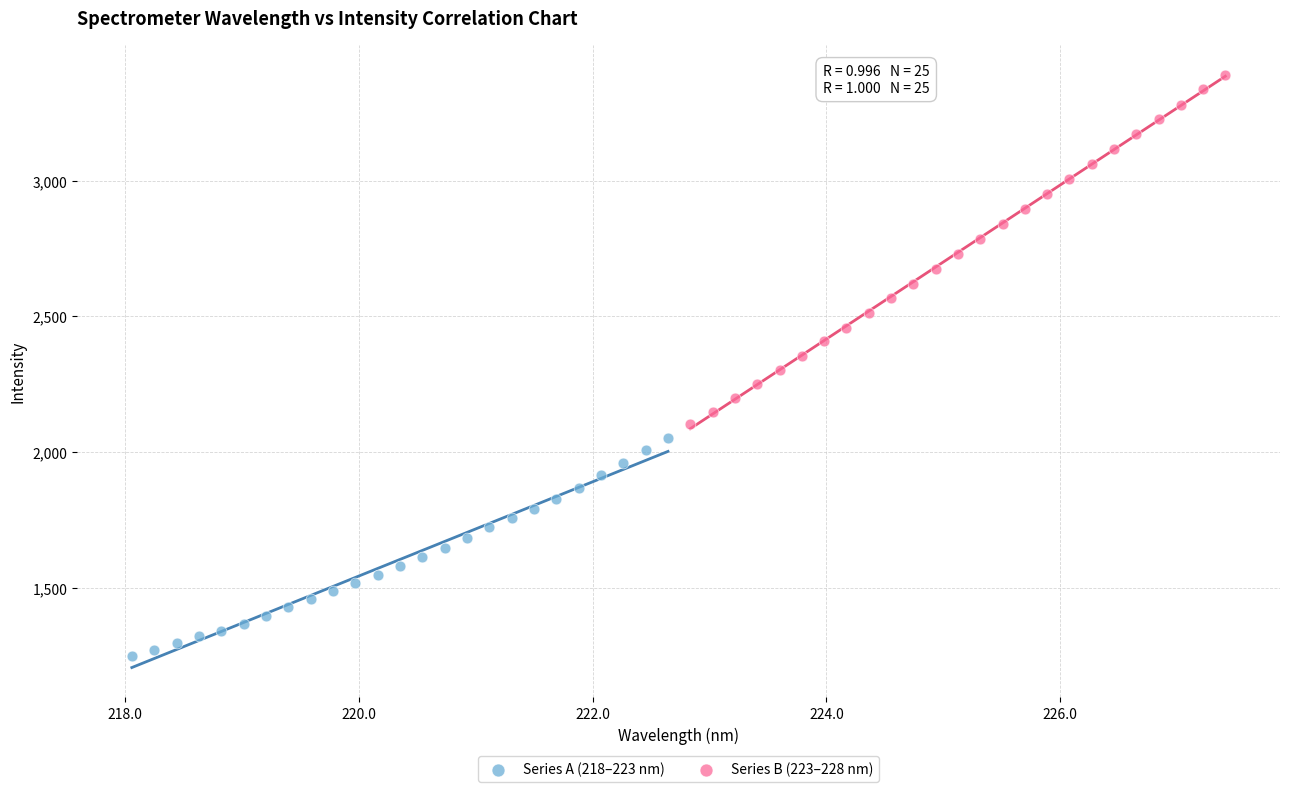

What are all the series names shown in the legend?

Series A (218–223 nm), Series B (223–228 nm)